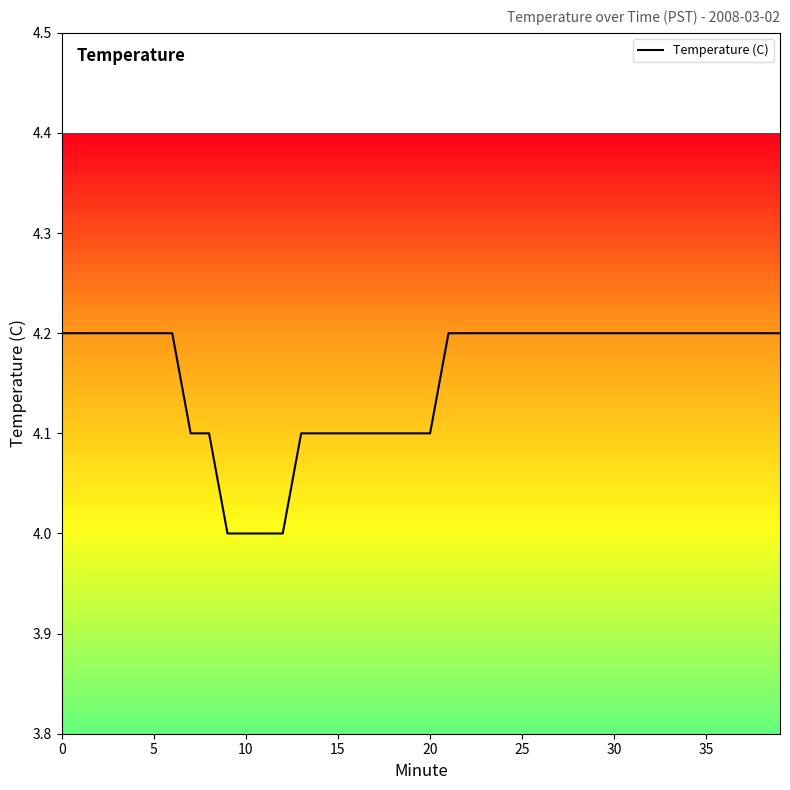

What is the minimum value shown in the chart?

4.0